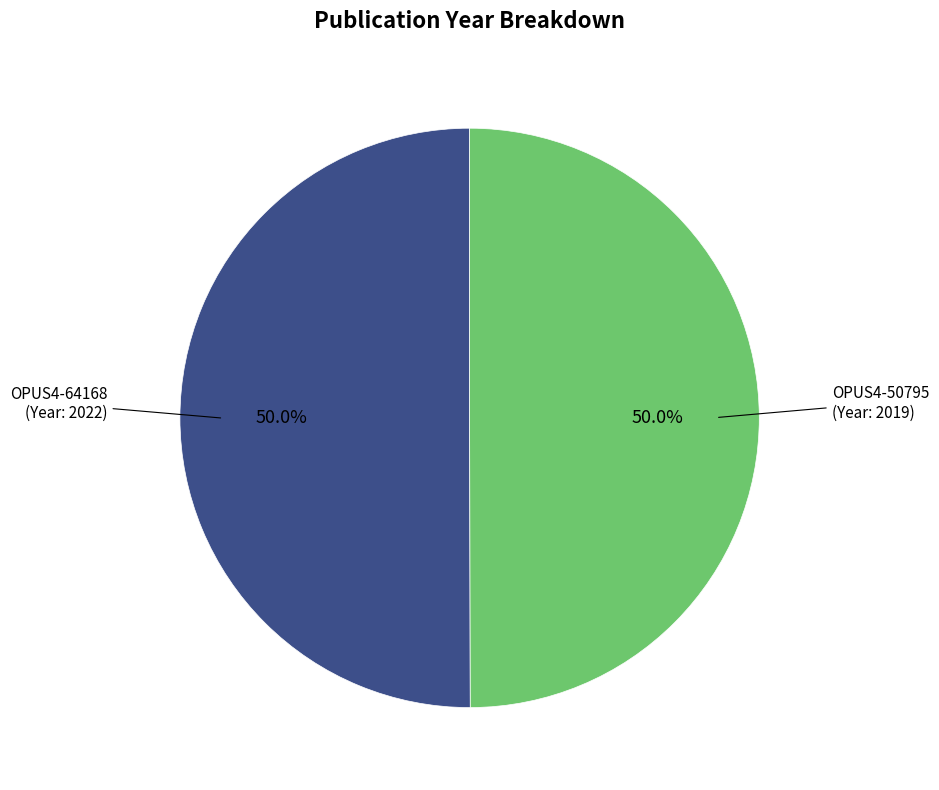

Count the number of slices in the pie.

2